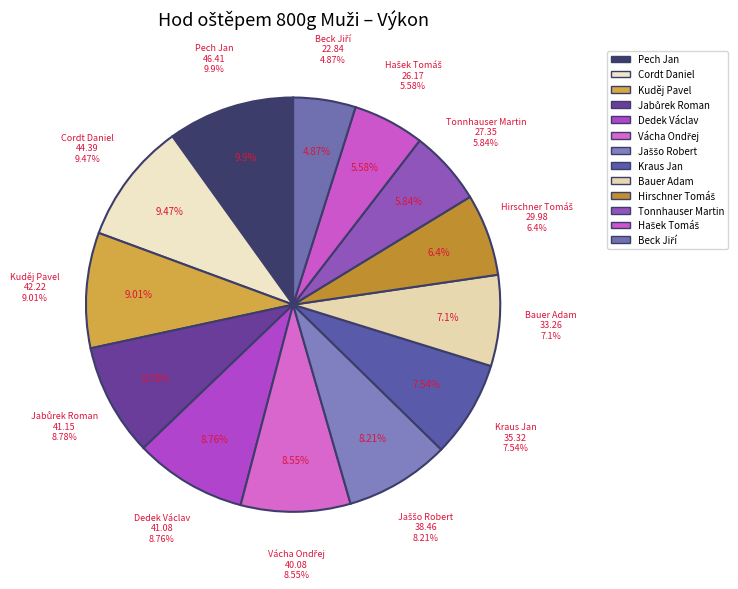

Is it true that Cordt Daniel is 9% of the pie?

True